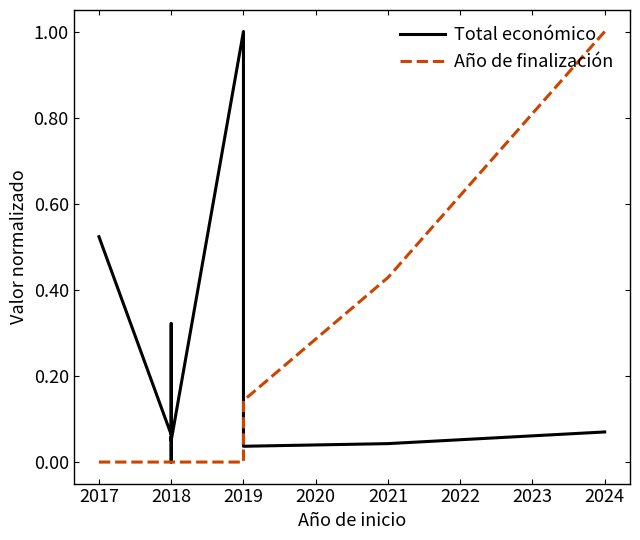

List the series in order of their peak value, lowest first.

Total económico, Año de finalización